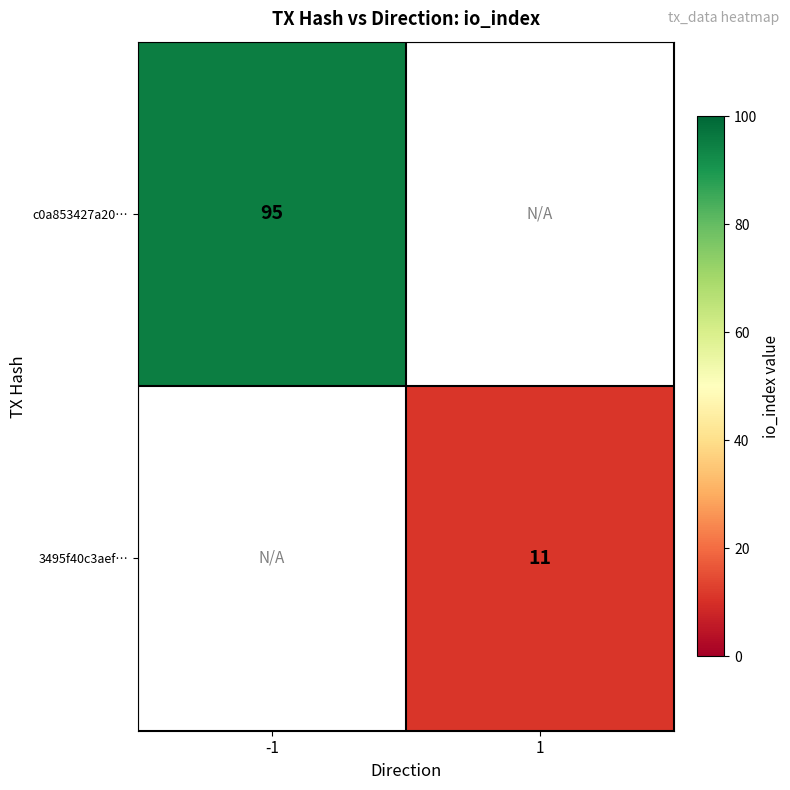

The 3495f40c3aef… series shows 11 at 1. True or false?

True